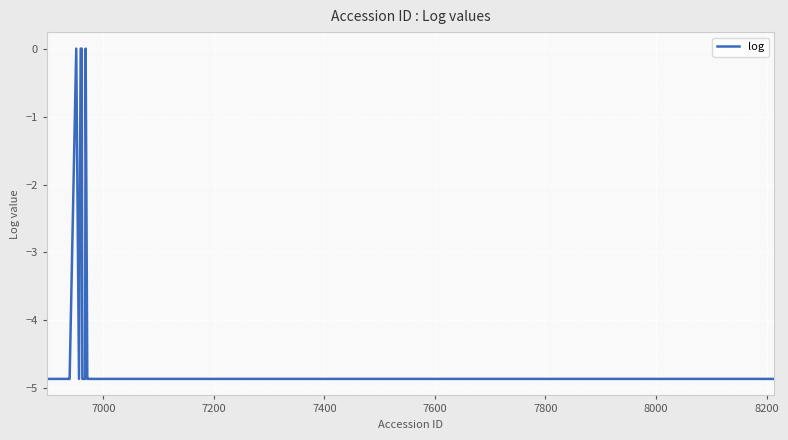

What is the smallest value displayed?

-4.9